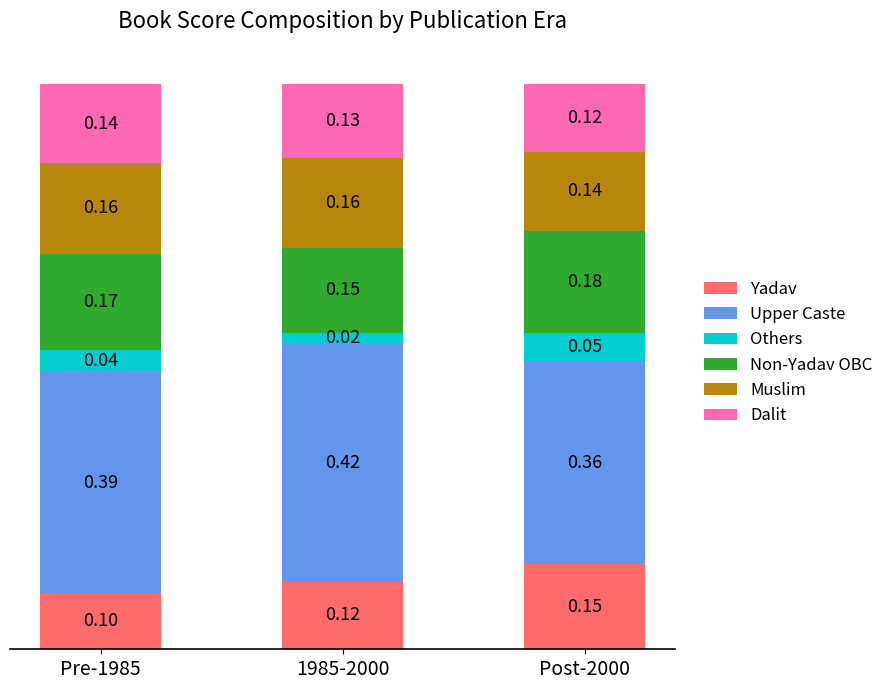

What is the total value across all series at Post-2000?

1.0